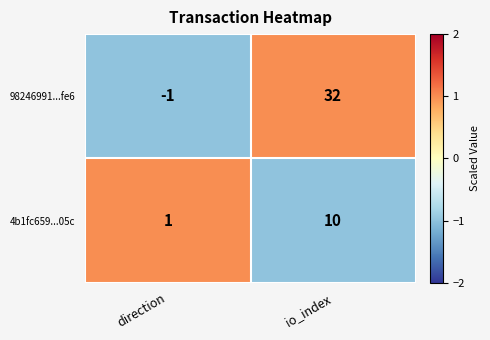

What is the average value of the 4b1fc659...05c series?

6